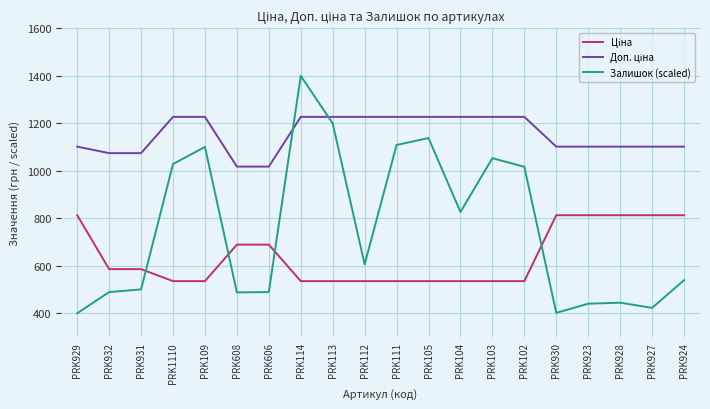

At which category is the sum across all series the highest?

PRK114